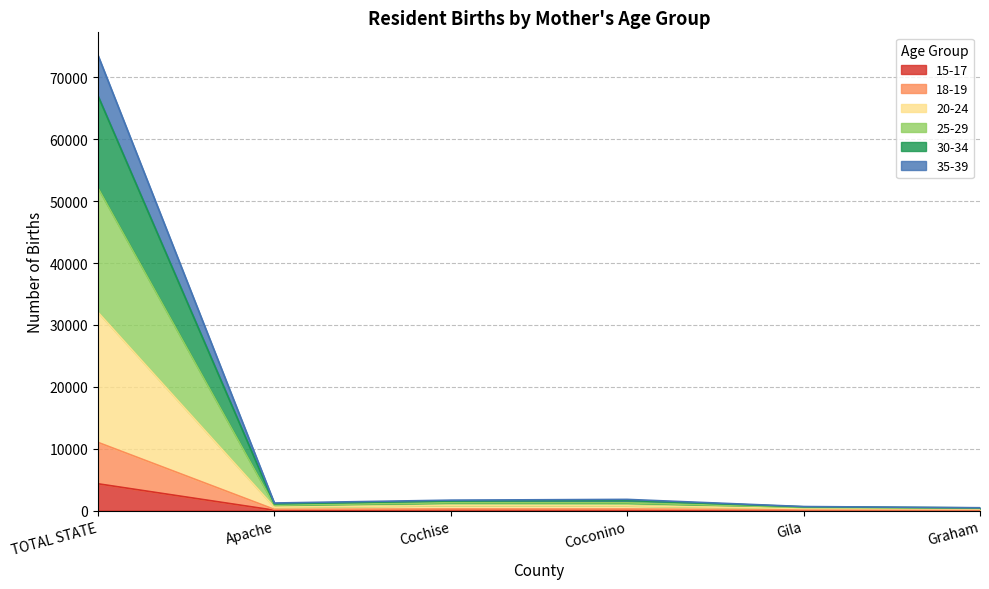

Which series changed the most between TOTAL STATE and Gila?

25-29